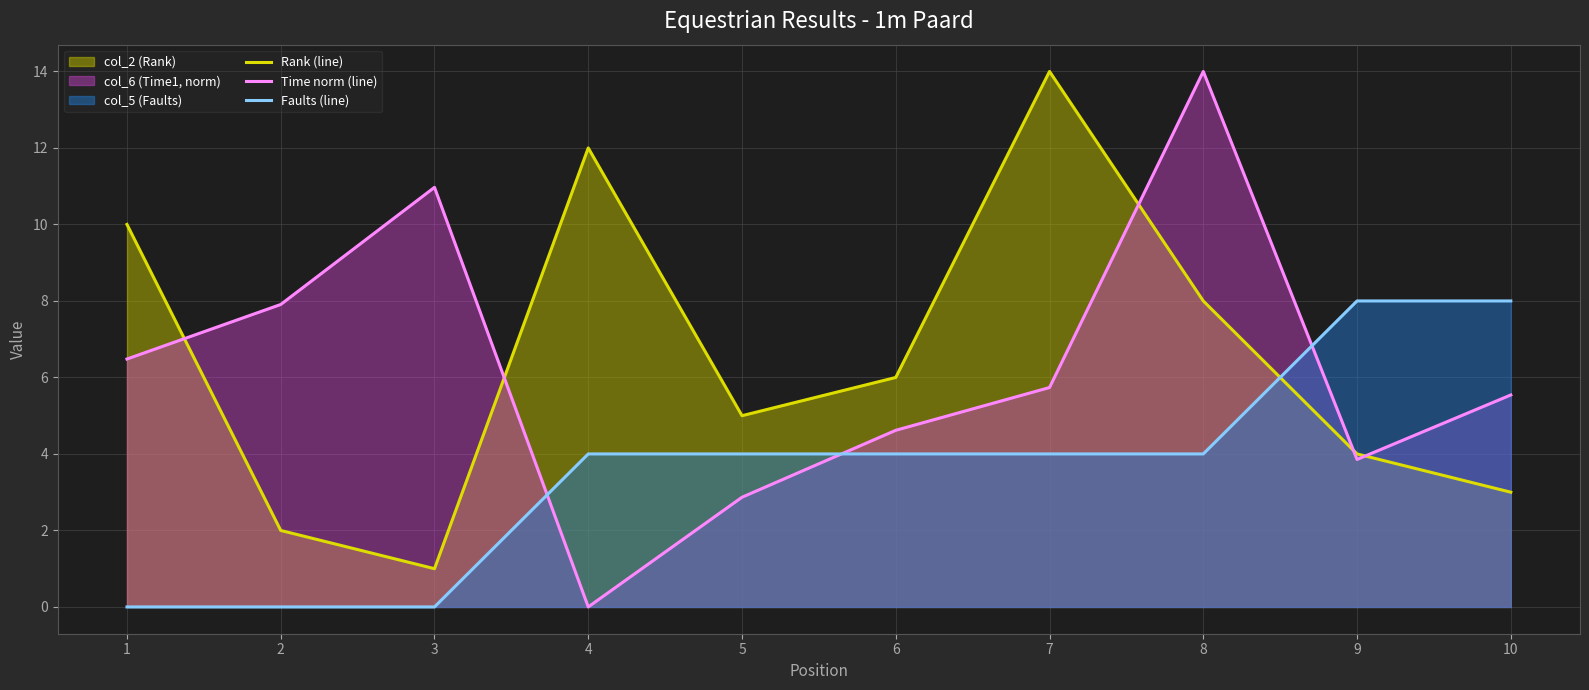

How many lines are shown in the chart?

3